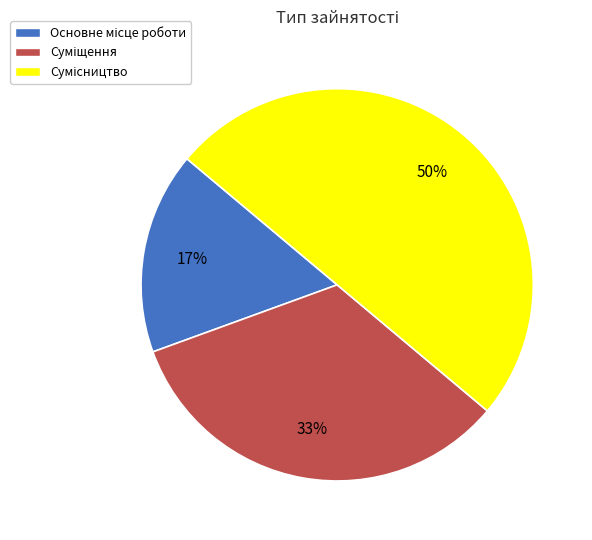

To the nearest percent, what is the difference between the largest and smallest slice percentages?

33%